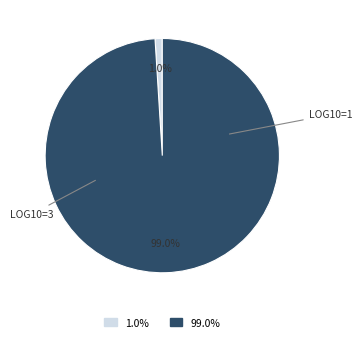

Is there a majority slice in this chart?

Yes